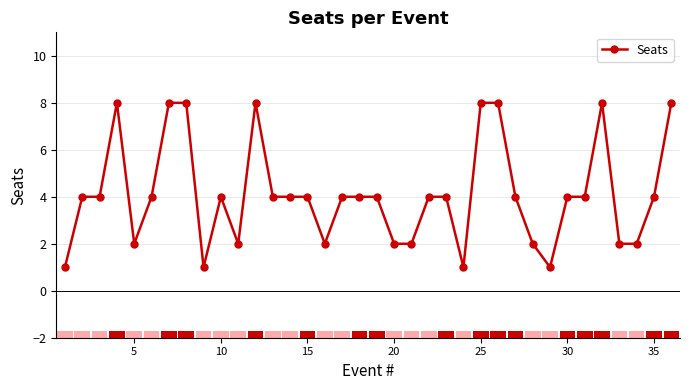

True or false: there are more than 1 points higher than both neighbors.

True